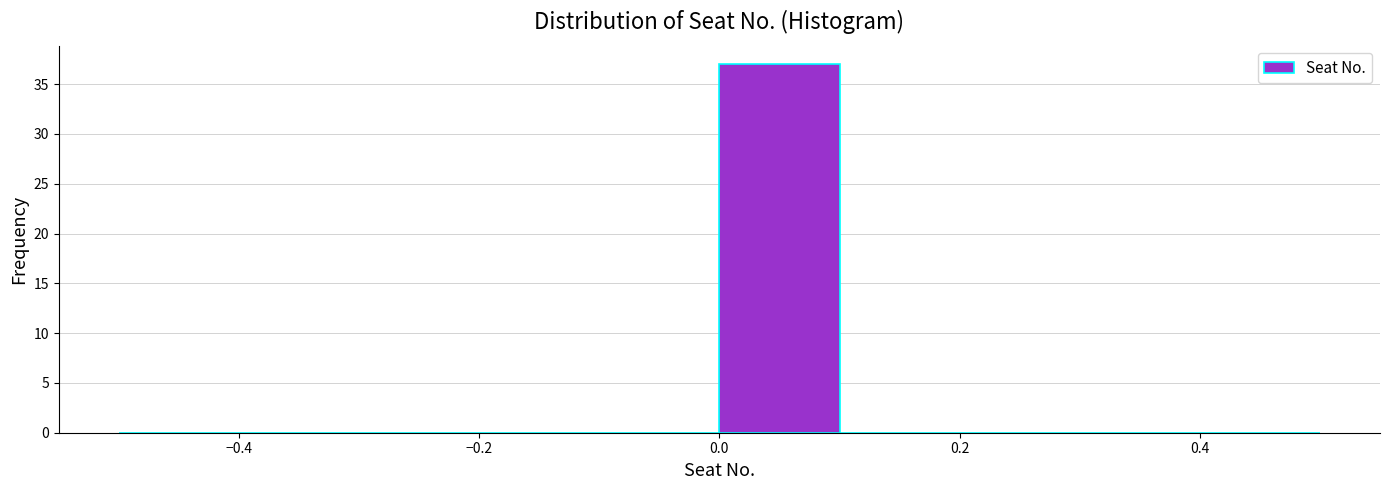

How tall is the bar that spans 0.0 to 0.1 on the x-axis? The values are not printed on the chart, so give them approximately, as read against the axis.

37